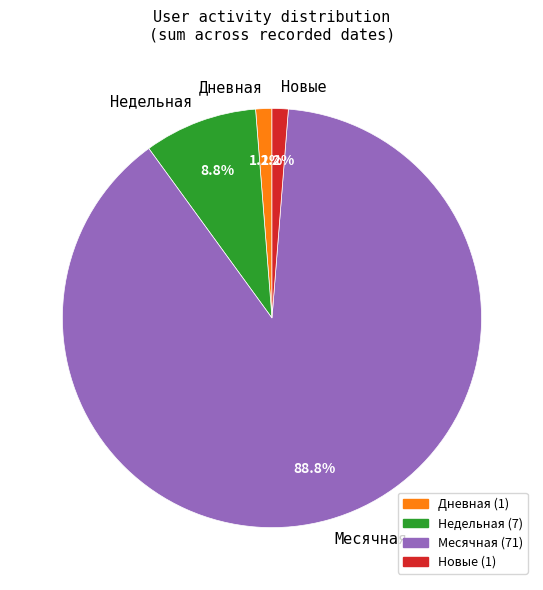

How much of the chart is everything except Месячная?

11.3%